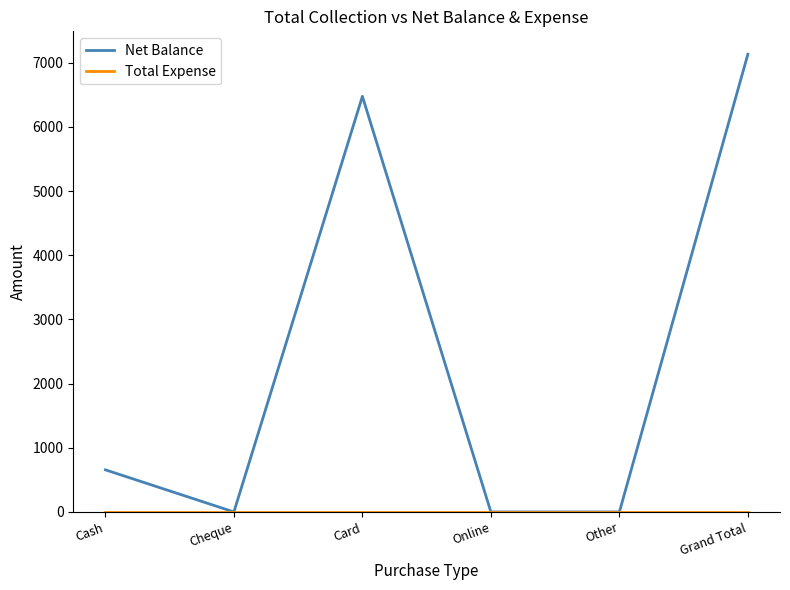

Does the chart display data point markers on the line(s)?

No